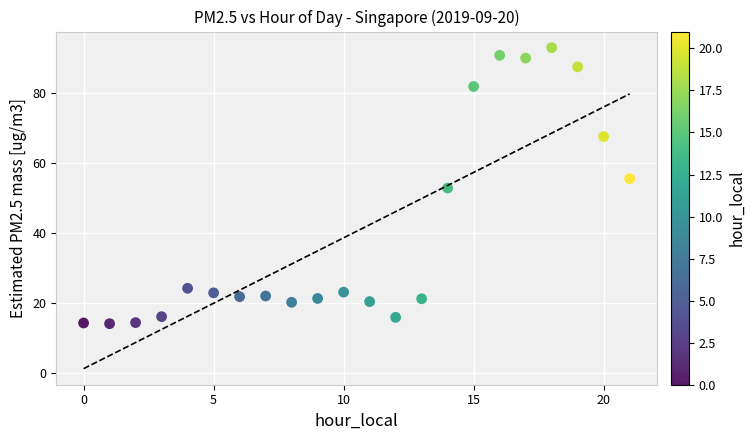

What is the range of Y values (max minus min)?

78.8